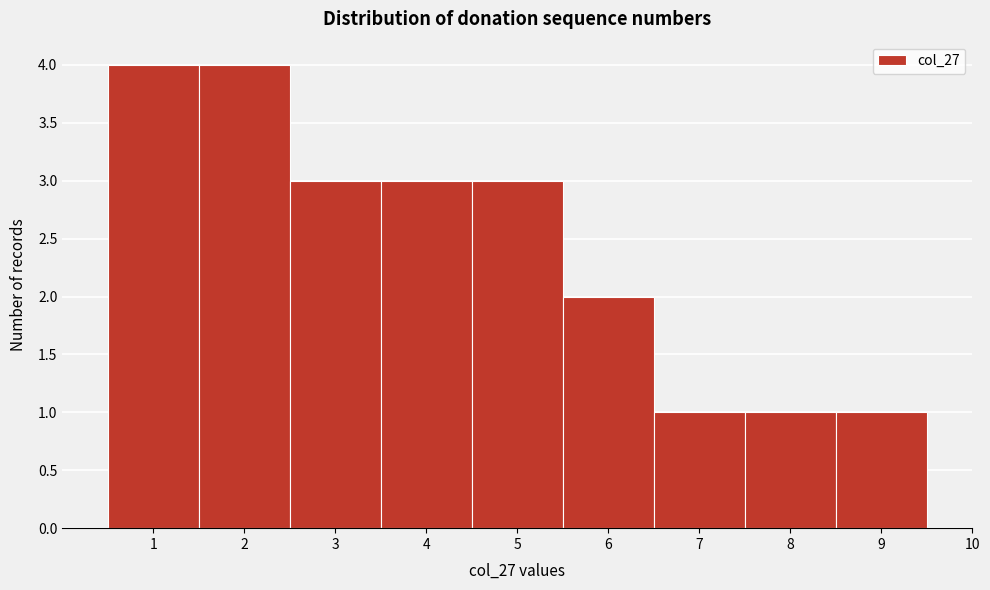

Reading right to left, extract all data points from this chart.

10=0	9=1	8=1	7=1	6=2	5=3	4=3	3=3	2=4	1=4